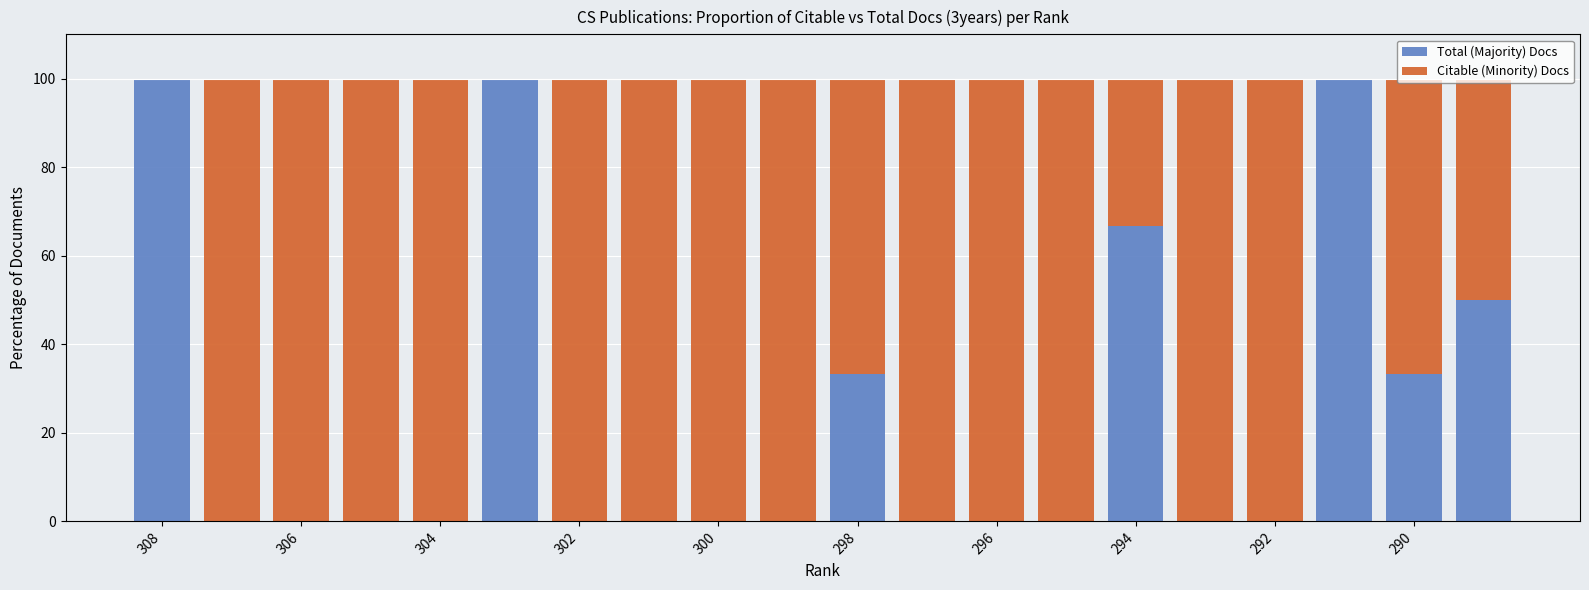

What is the highest value of the Total (Majority) Docs series?

100.0